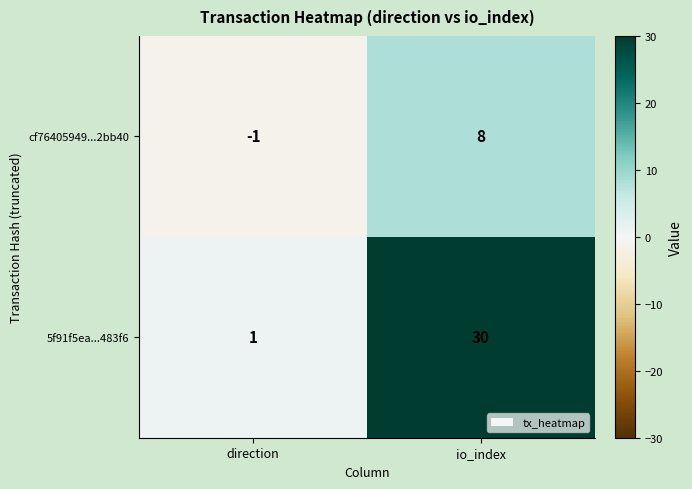

How many values in the cf76405949...2bb40 series are below 8?

1